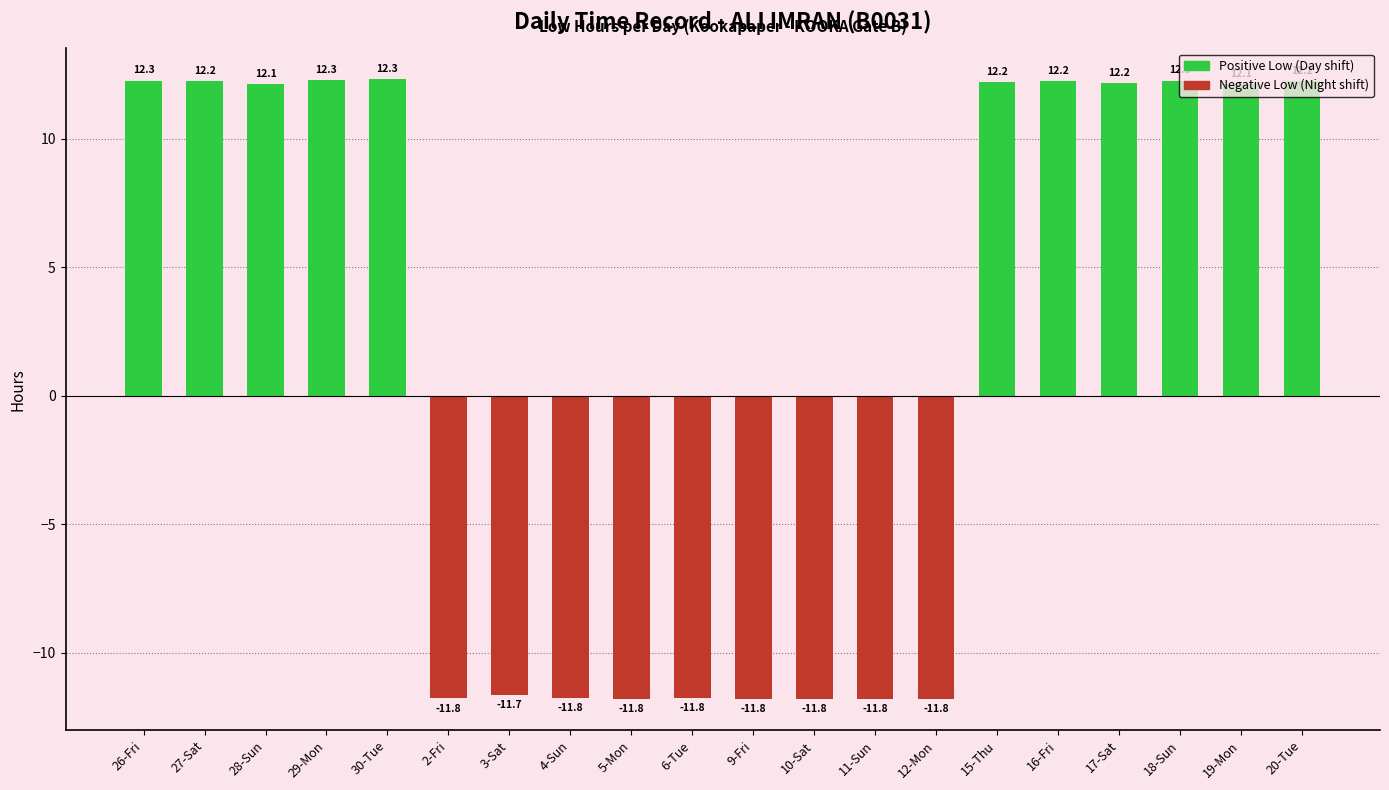

At which label is the value closest to 0?

3-Sat